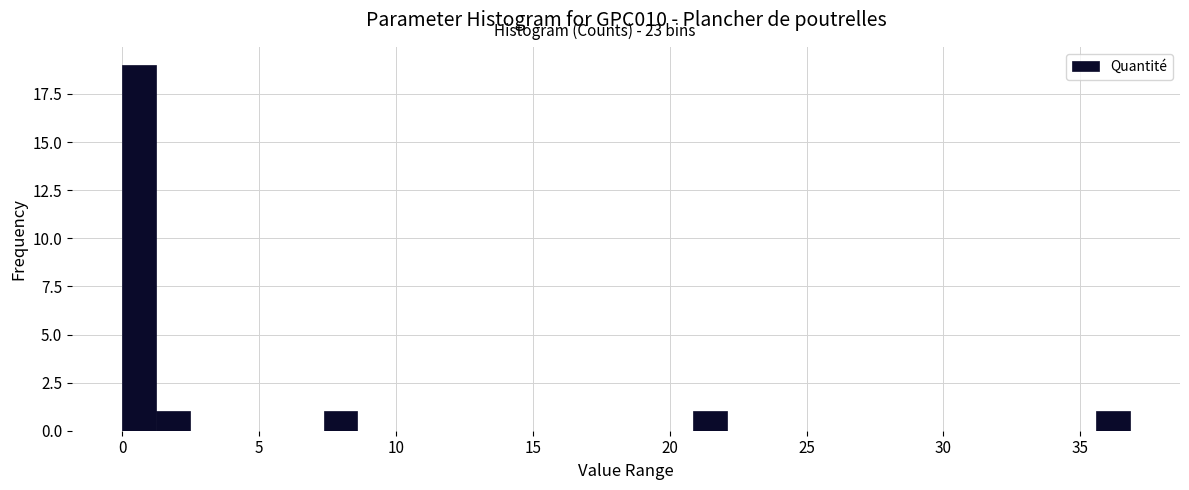

Around what value on the x-axis is the tallest bar? Give the approximate position of its centre, as read against the axis.

0.5